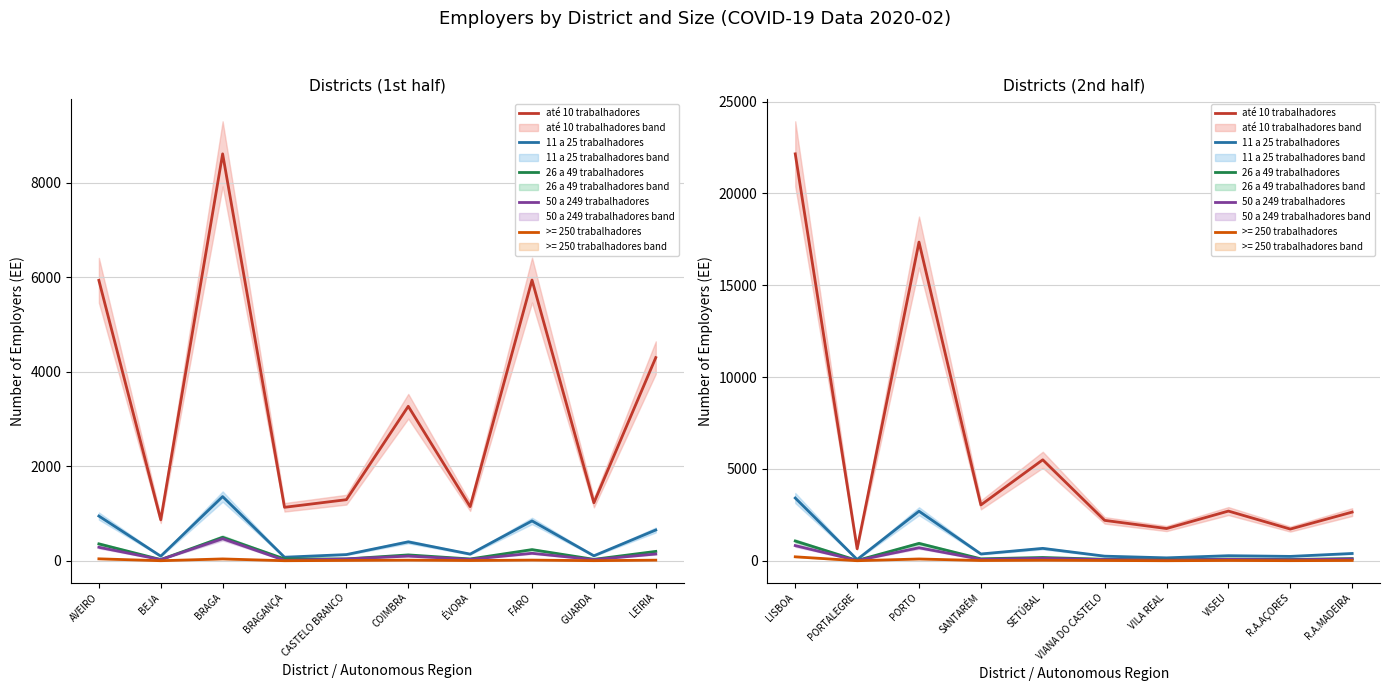

Is the value of 26 a 49 trabalhadores at VIANA DO CASTELO greater than the value of 11 a 25 trabalhadores at VISEU?

No